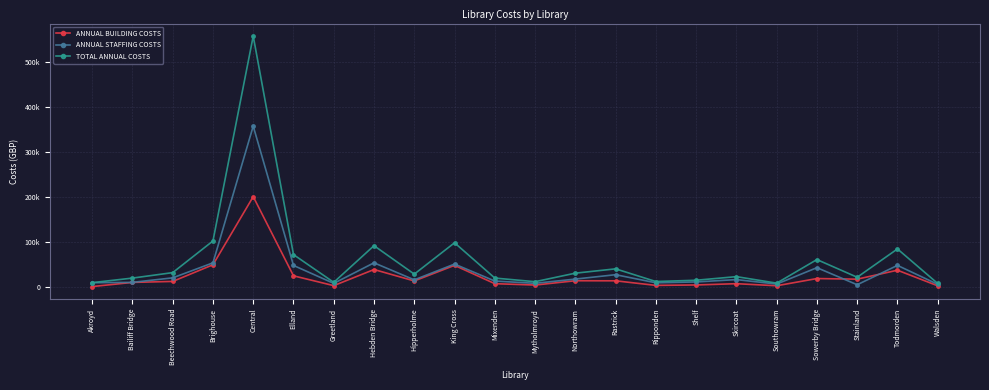

What is the greatest value displayed?

556629.3